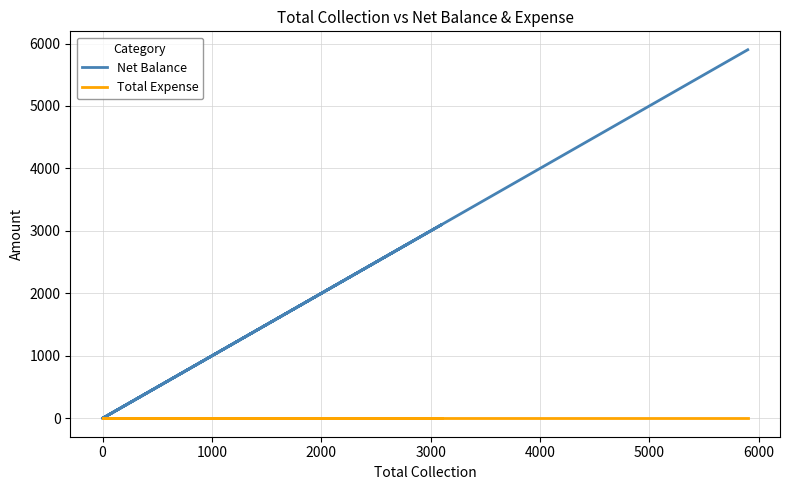

What are all the series names shown in the legend?

Net Balance, Total Expense